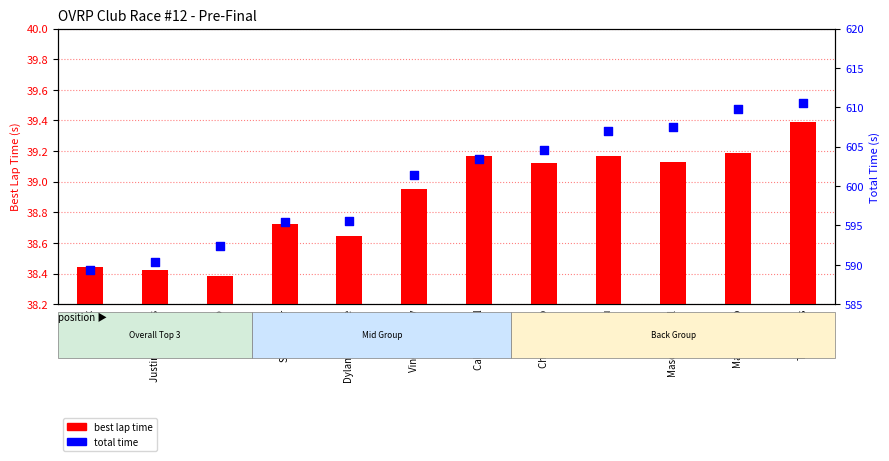

Which series contains the highest Y value?

total time